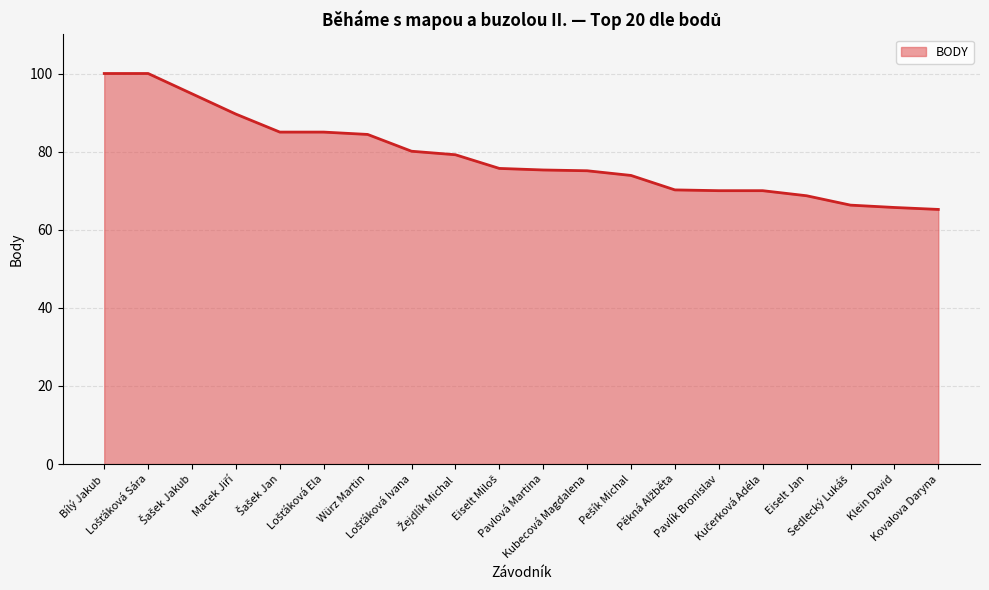

What is the greatest value displayed?

100.0